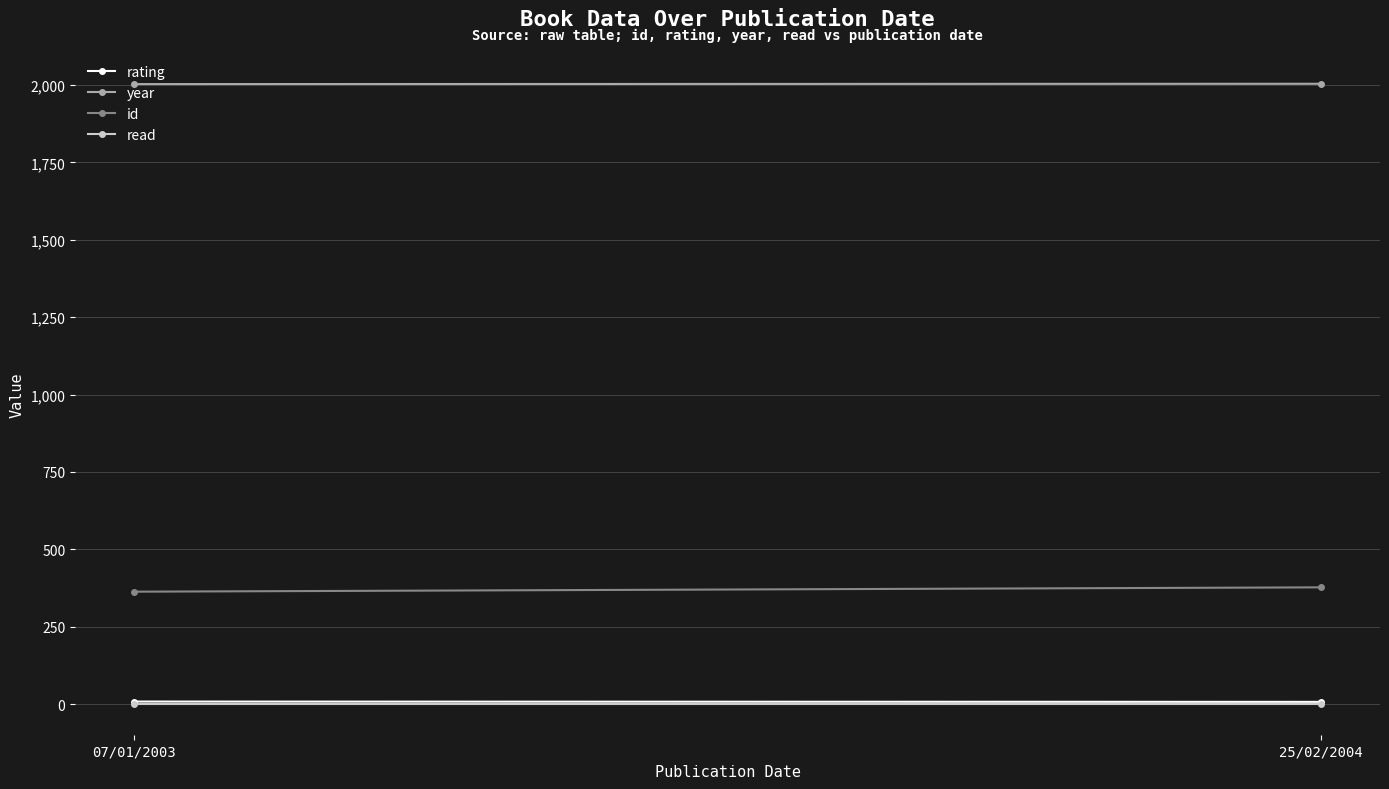

What is the average value of the read series?

1